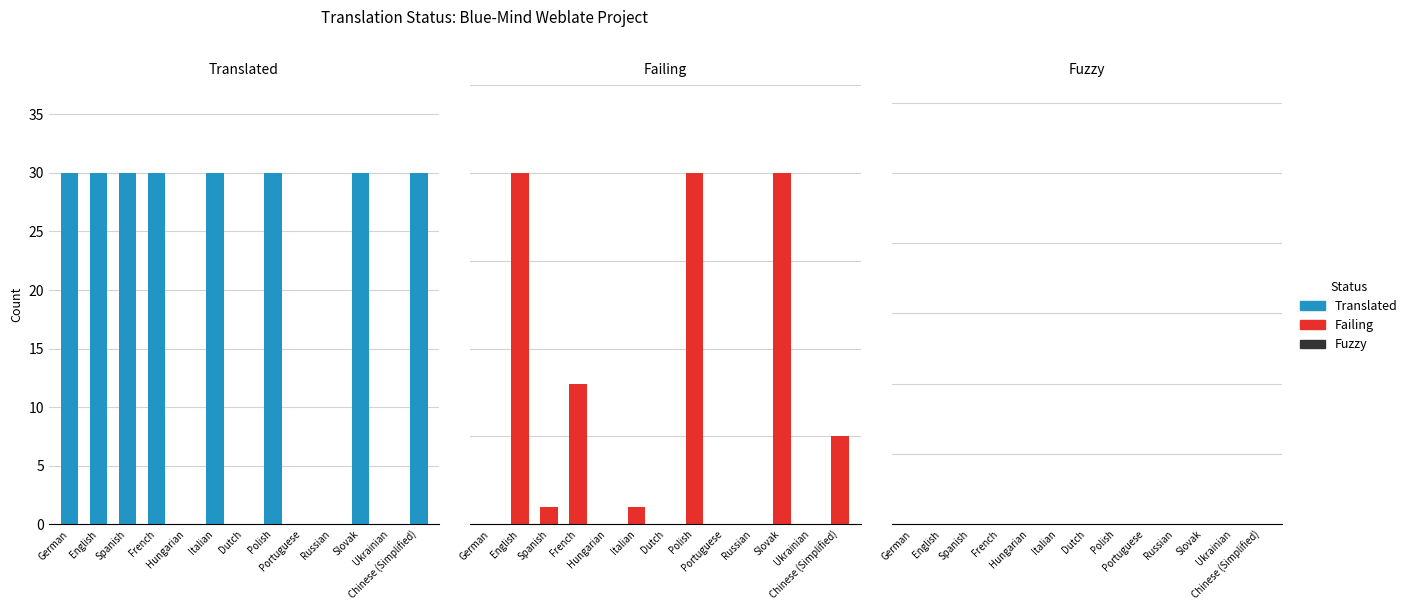

At which label does Failing reach its minimum?

German